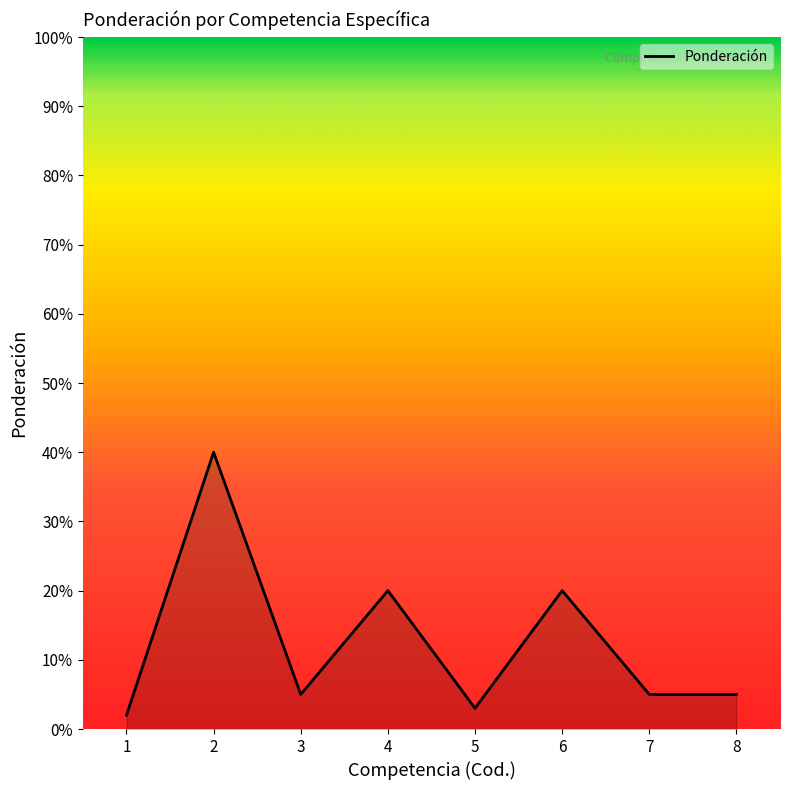

List the labels in order of value, smallest first.

1, 5, 3, 7, 8, 4, 6, 2